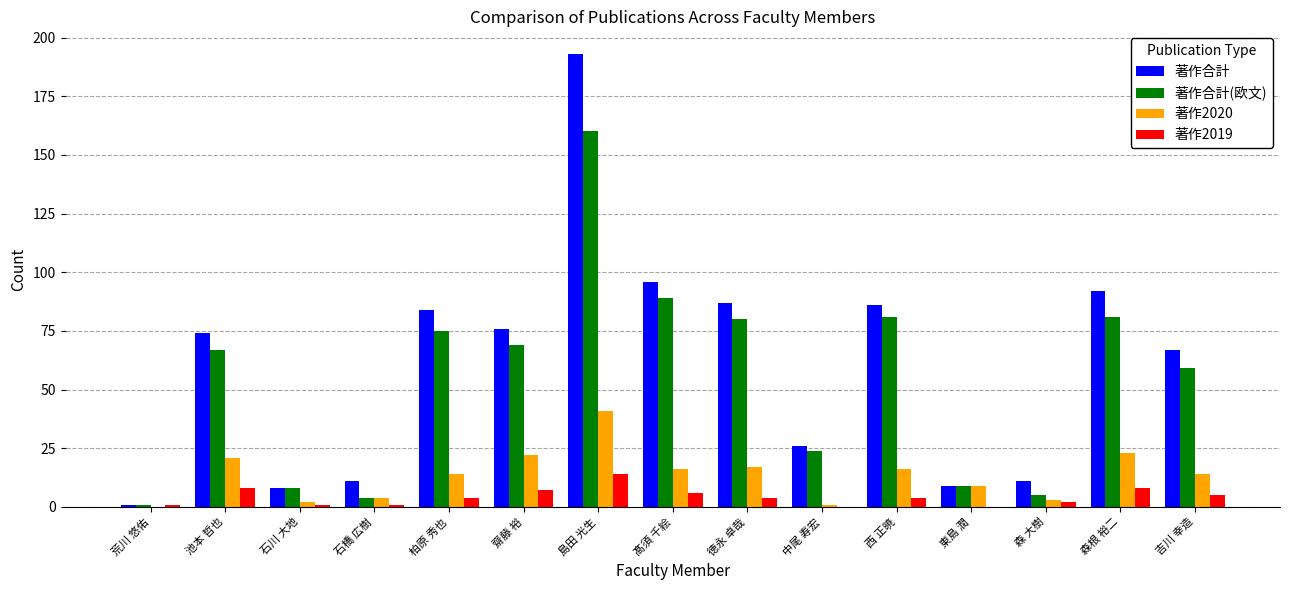

Reading left to right, list all the values displayed in this chart.

著作合計: 1	74	8	11	84	76	193	96	87	26	86	9	11	92	67
著作合計(欧文): 1	67	8	4	75	69	160	89	80	24	81	9	5	81	59
著作2020: 0	21	2	4	14	22	41	16	17	1	16	9	3	23	14
著作2019: 1	8	1	1	4	7	14	6	4	0	4	0	2	8	5